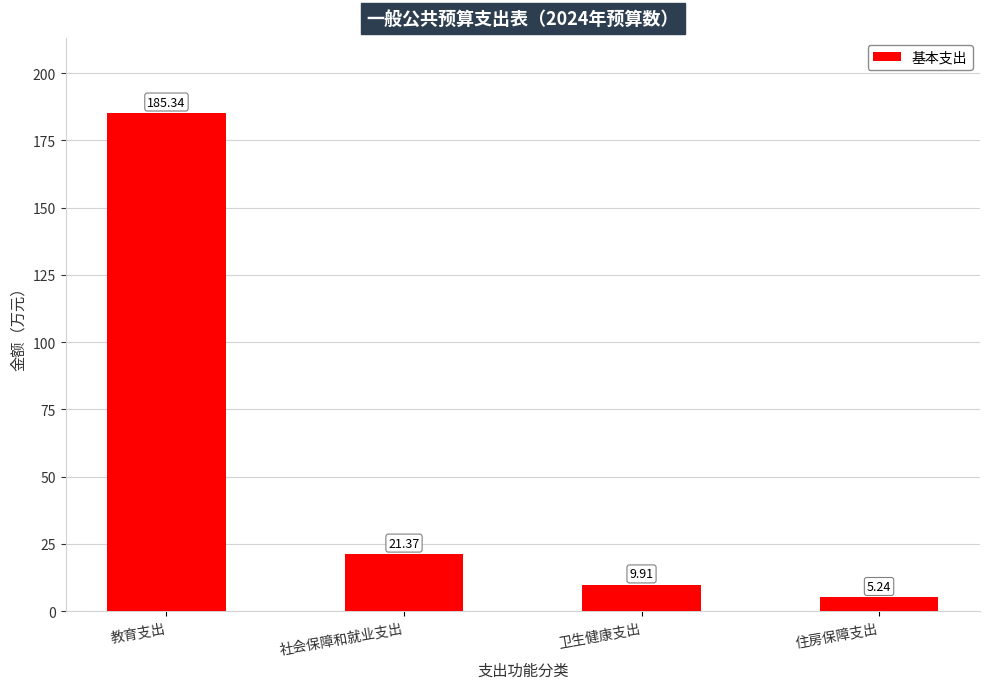

Where is the data nearest to the value 95?

社会保障和就业支出